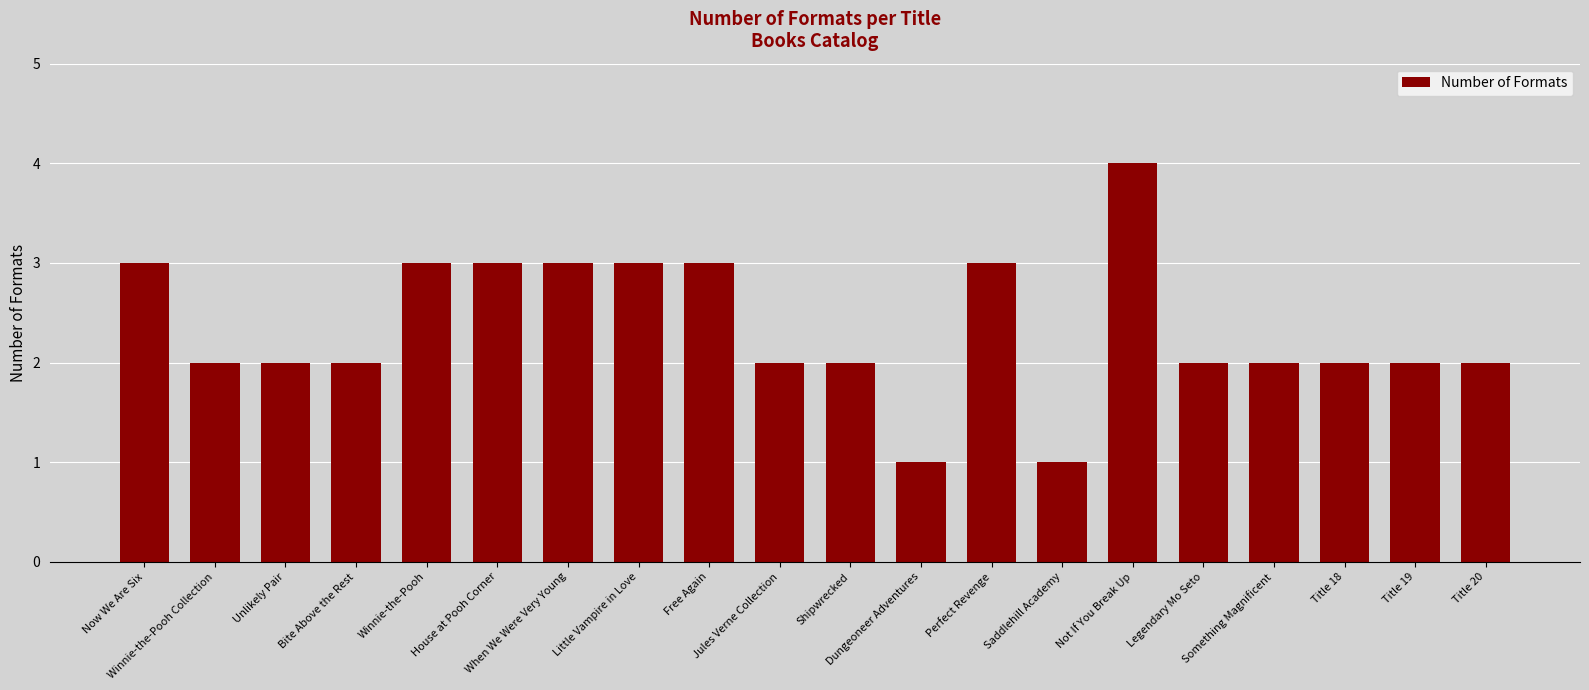

What is the maximum value shown in the chart?

4